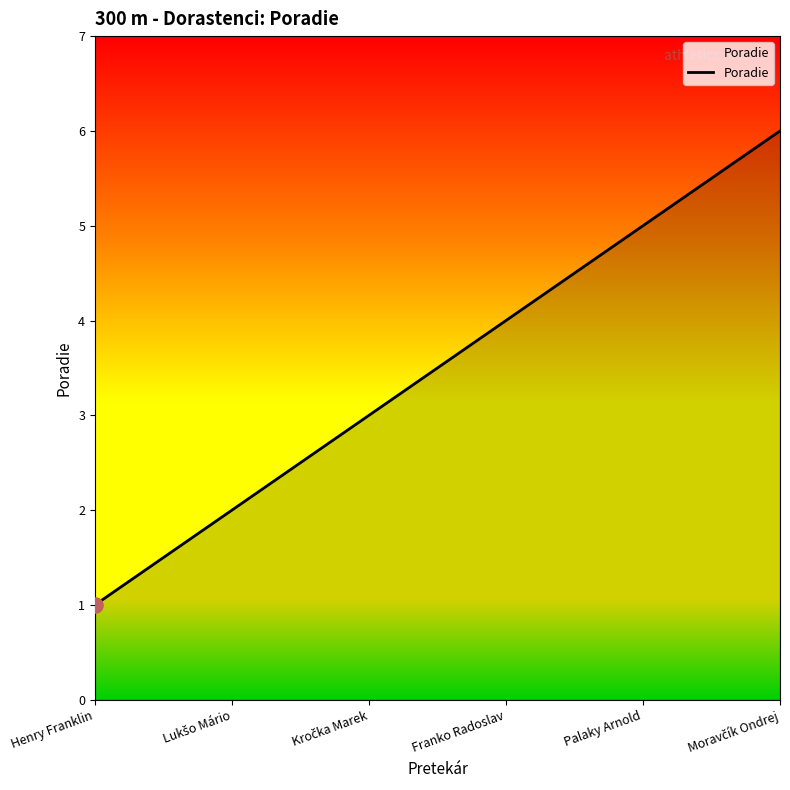

Which has a higher value, Franko Radoslav or Henry Franklin?

Franko Radoslav